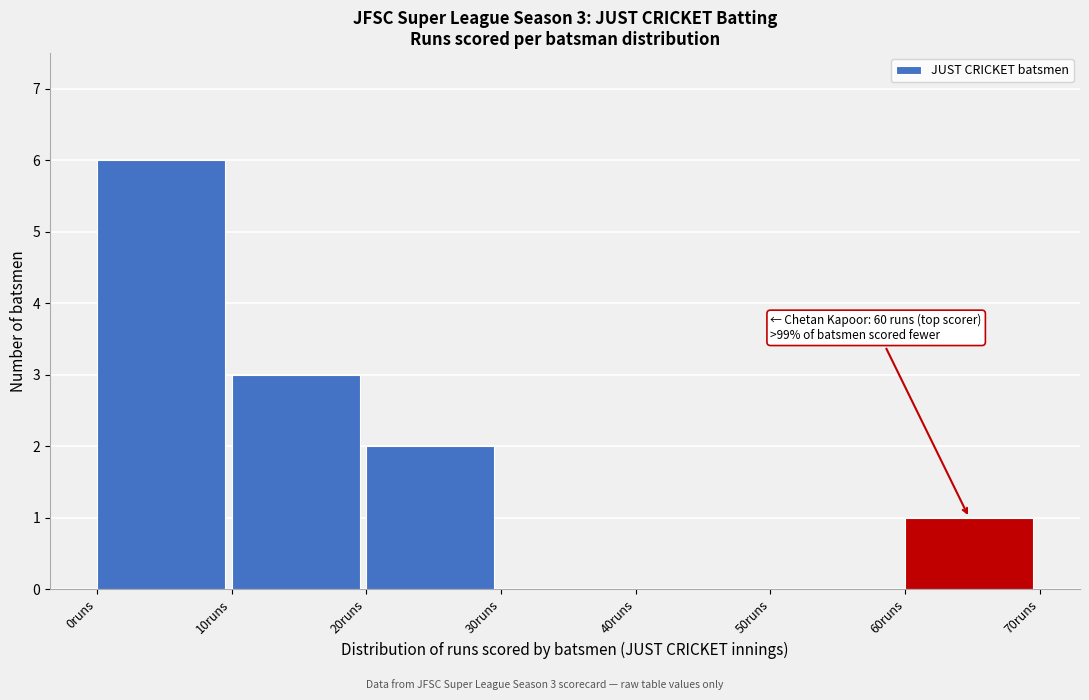

Over which range of the x-axis is the bar tallest?

0 to 10